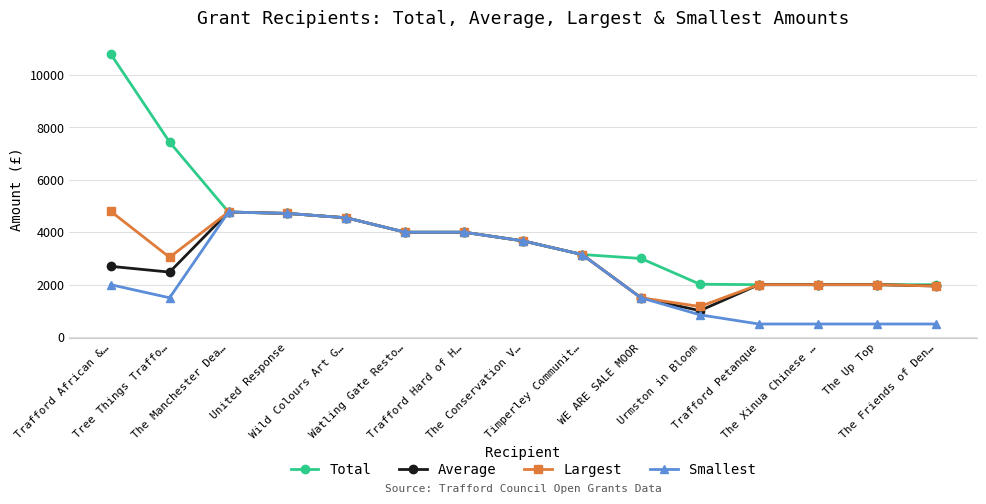

How many distinct data groups are displayed?

4